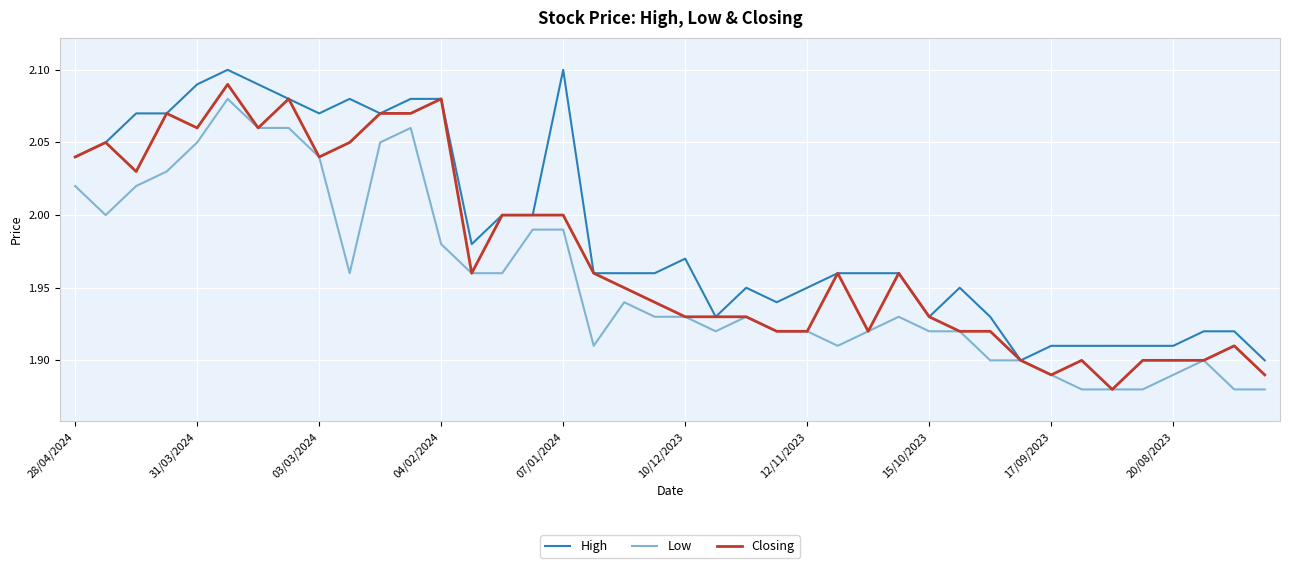

Which series has the largest total across all categories?

High